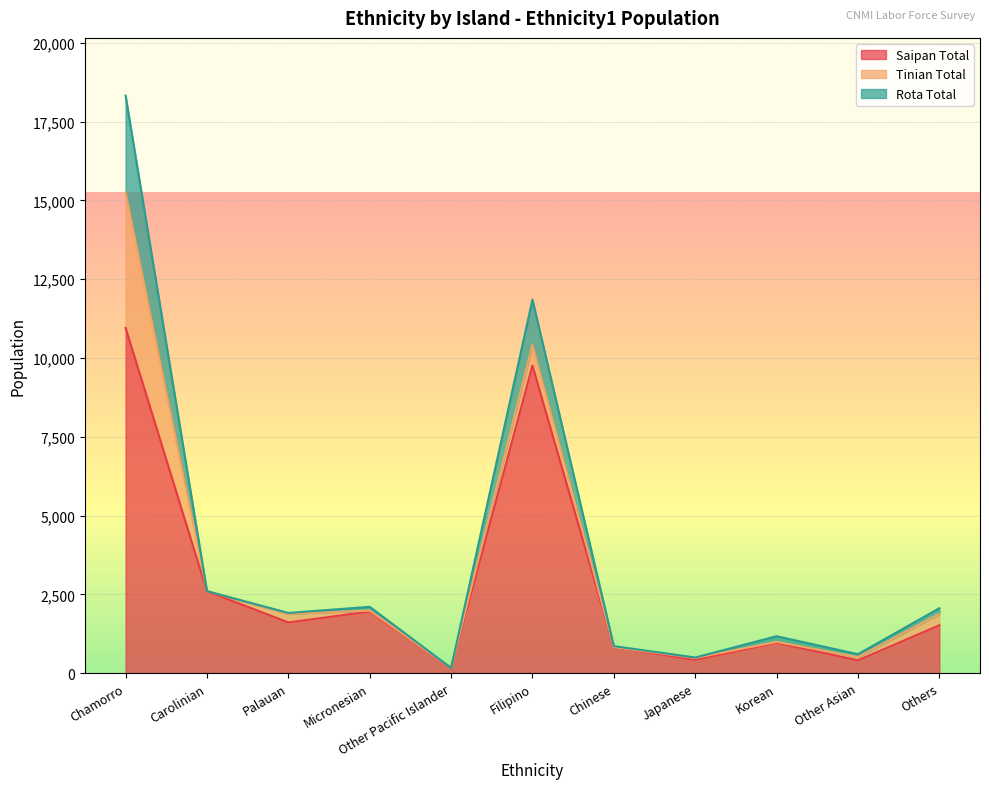

How many interior local peaks does the Saipan Total series have?

3